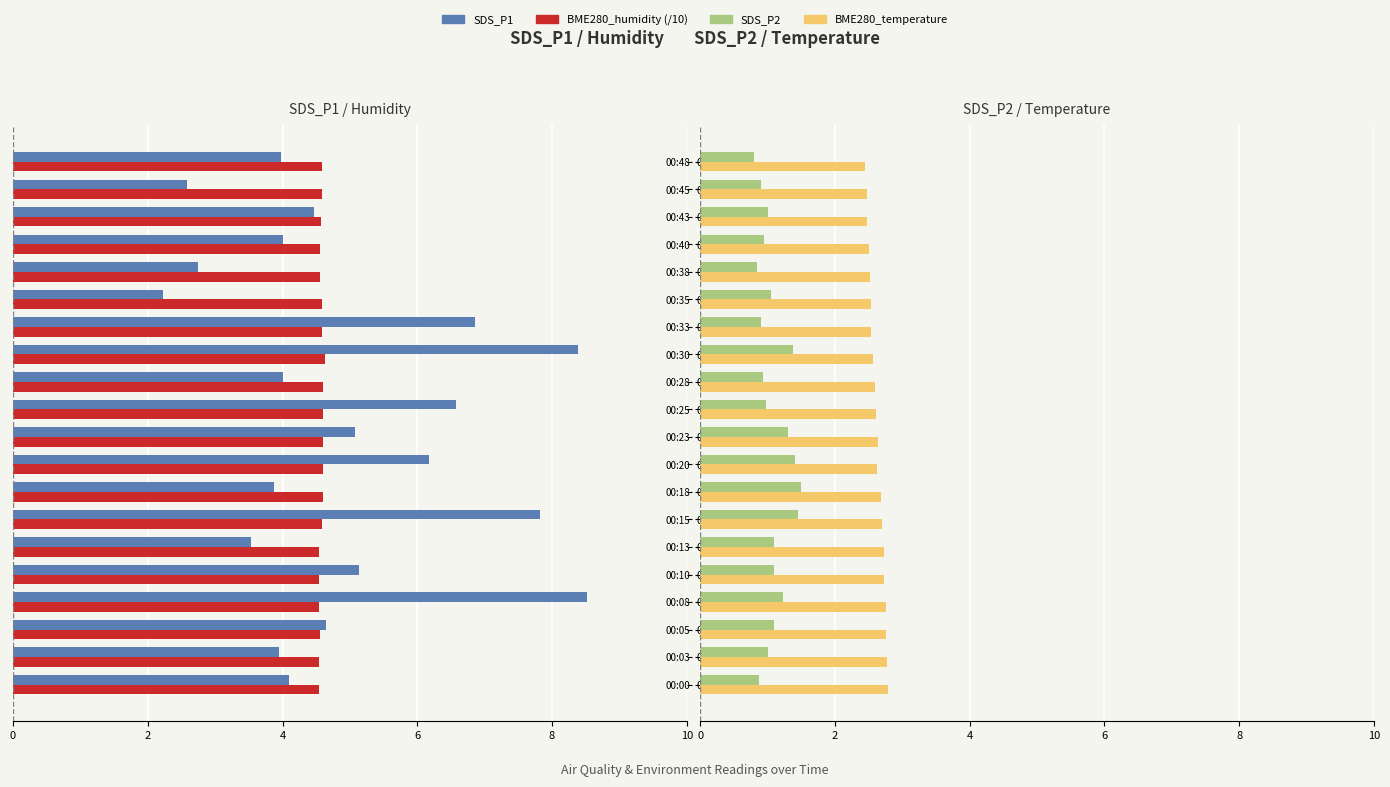

Which has a higher value, 00:00 or 00:43?

00:00